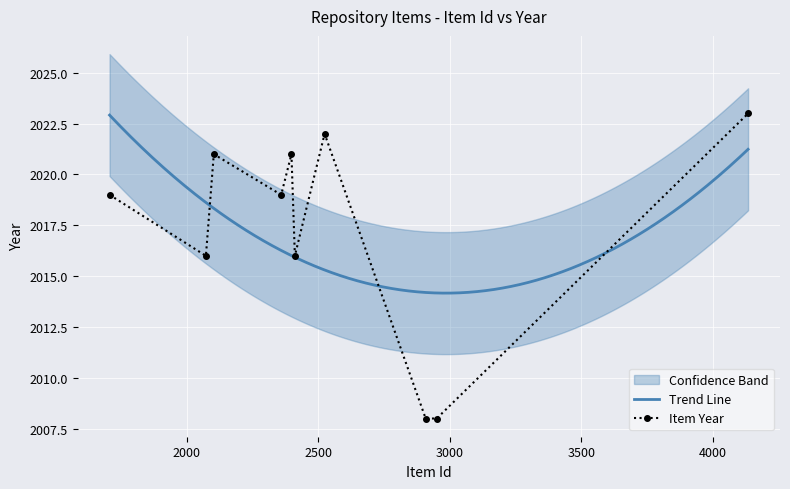

What is the difference between the maximum and minimum values?

15